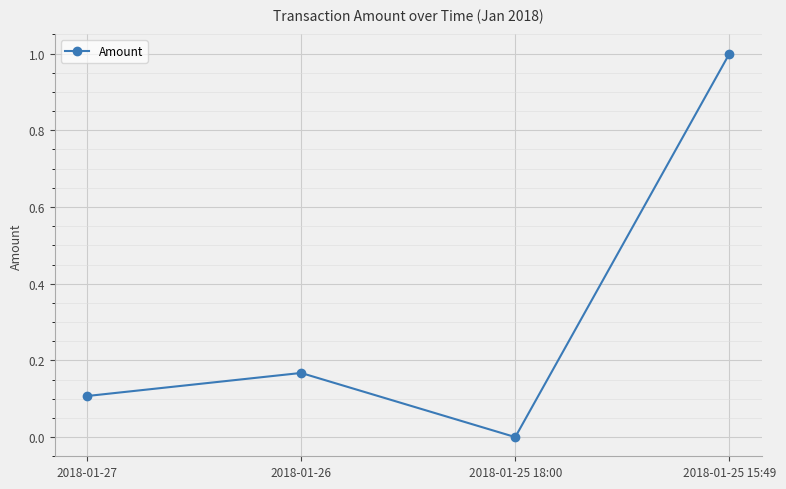

Where is the data nearest to the value 0?

2018-01-25 18:00